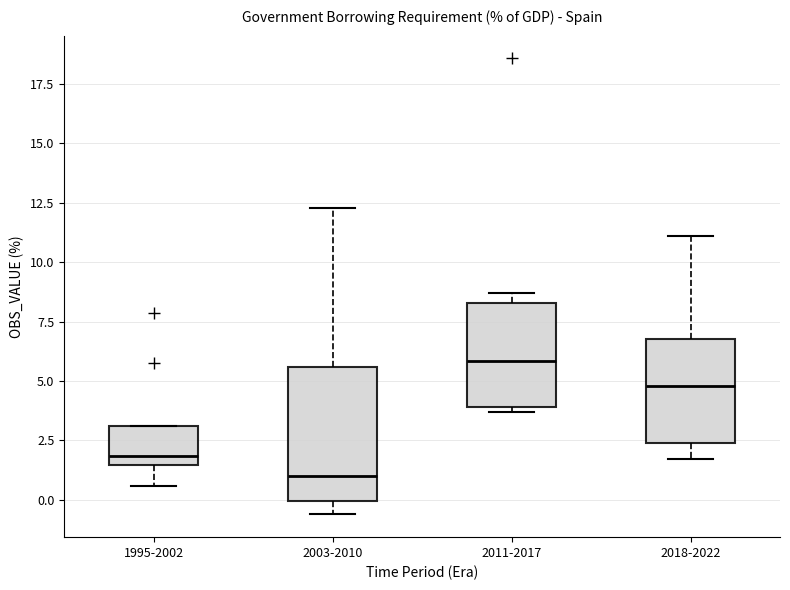

Reading left to right, read every box against the y-axis: the position of its median line, the range the box covers, and the ends of its whiskers. The values are not printed on the chart, so give them approximately, as read against the axis.

1995-2002: median 2.0, box 1.5 to 3.0, whiskers 0.5 to 3.0
2003-2010: median 1.0, box 0.0 to 5.5, whiskers -0.5 to 12.5
2011-2017: median 6.0, box 4.0 to 8.5, whiskers 3.5 to 8.5 (just above the box's upper edge)
2018-2022: median 5.0, box 2.5 to 7.0, whiskers 1.5 to 11.0